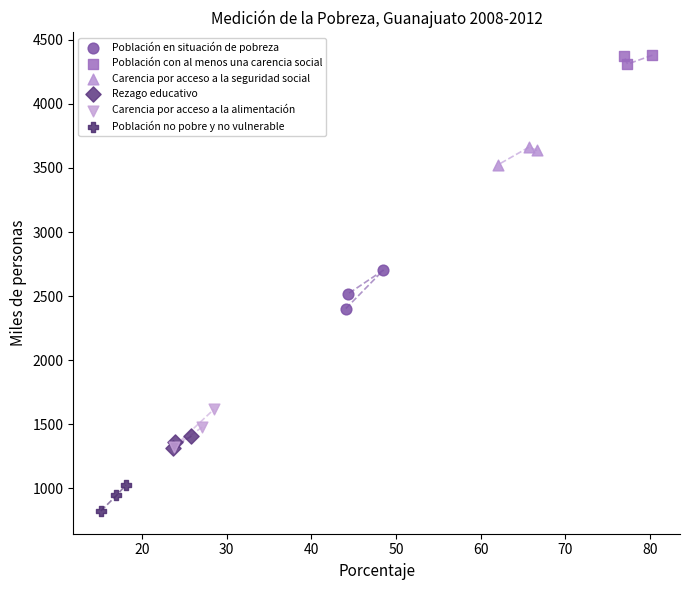

What are all the series names shown in the legend?

Población en situación de pobreza, Población con al menos una carencia social, Carencia por acceso a la seguridad social, Rezago educativo, Carencia por acceso a la alimentación, Población no pobre y no vulnerable